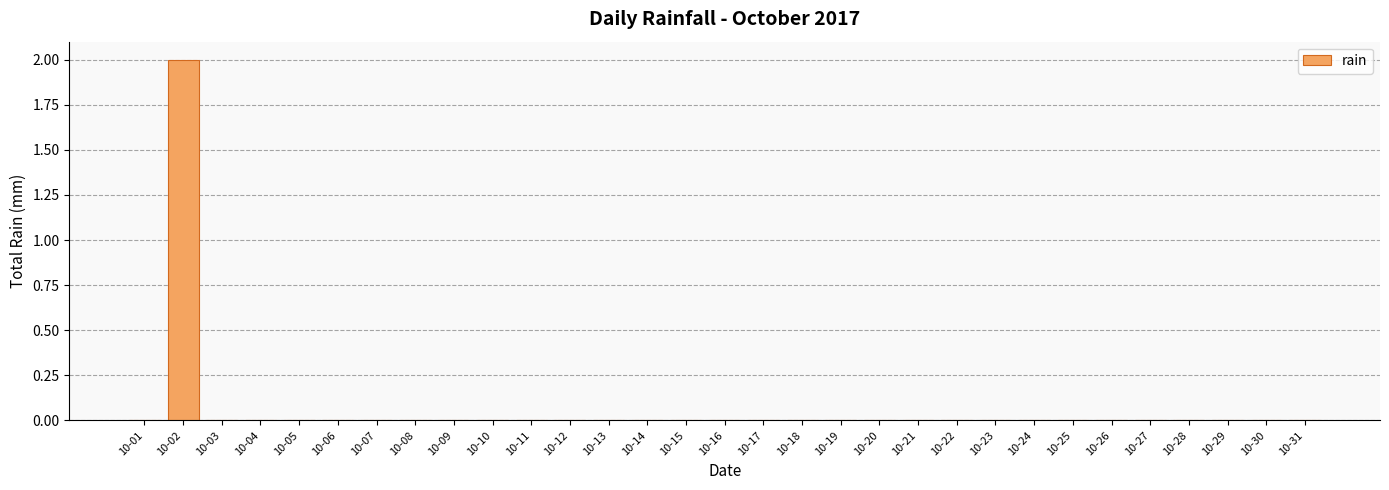

Are the bars grouped side by side (vs. stacked)?

No